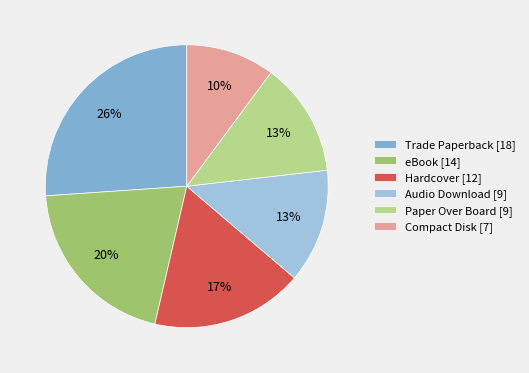

Is there any slice that represents more than half of the pie?

No